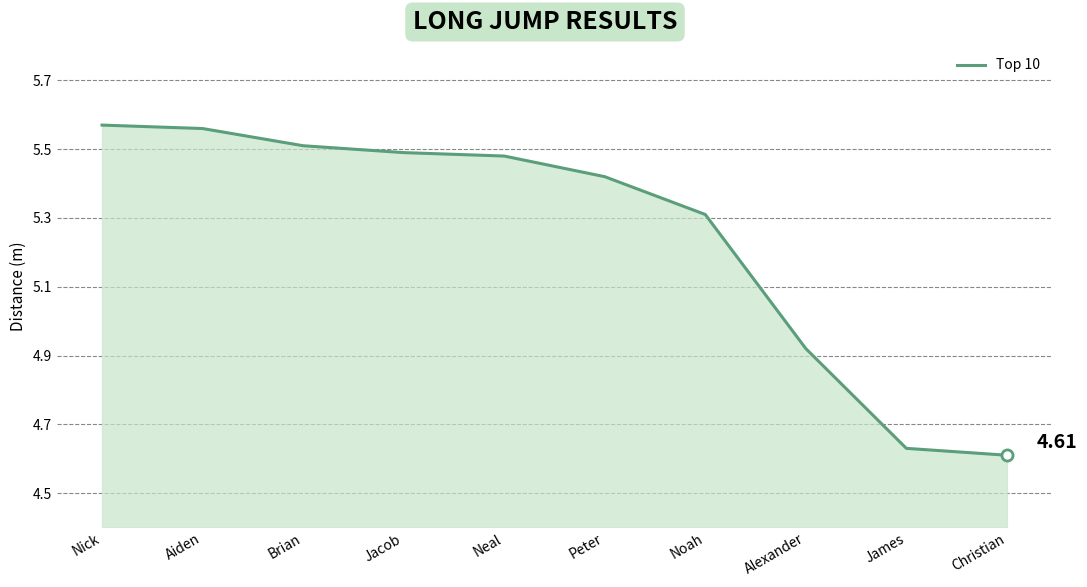

What is the ratio of the value at Brian to the value at Alexander?

1.1